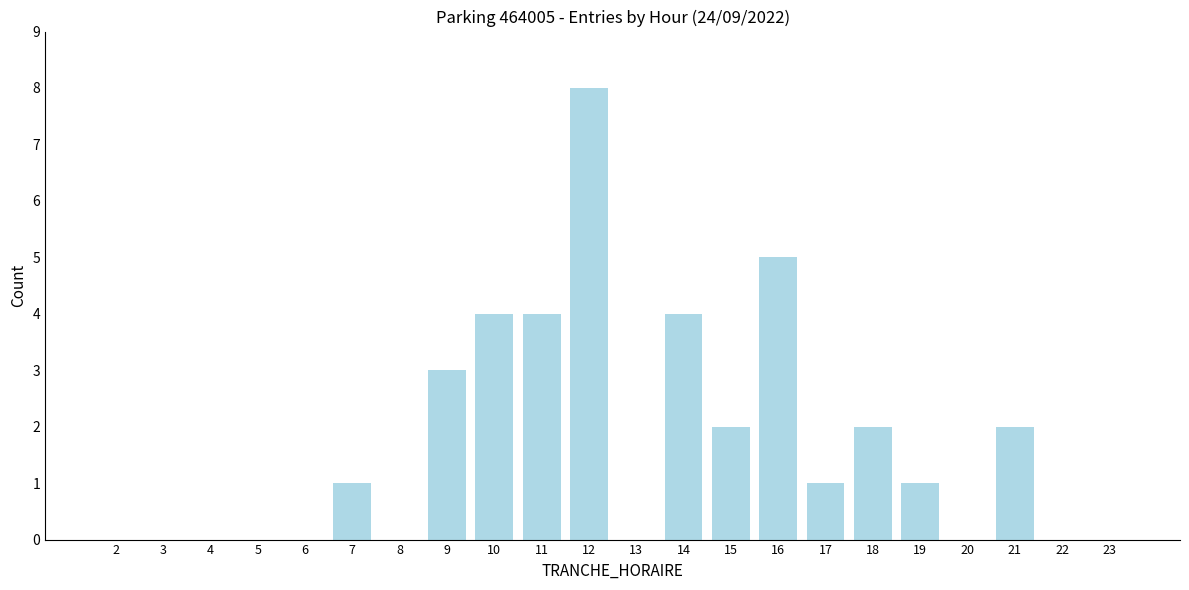

Reading left to right, list all the values displayed in this chart.

2=0	3=0	4=0	5=0	6=0	7=1	8=0	9=3	10=4	11=4	12=8	13=0	14=4	15=2	16=5	17=1	18=2	19=1	20=0	21=2	22=0	23=0